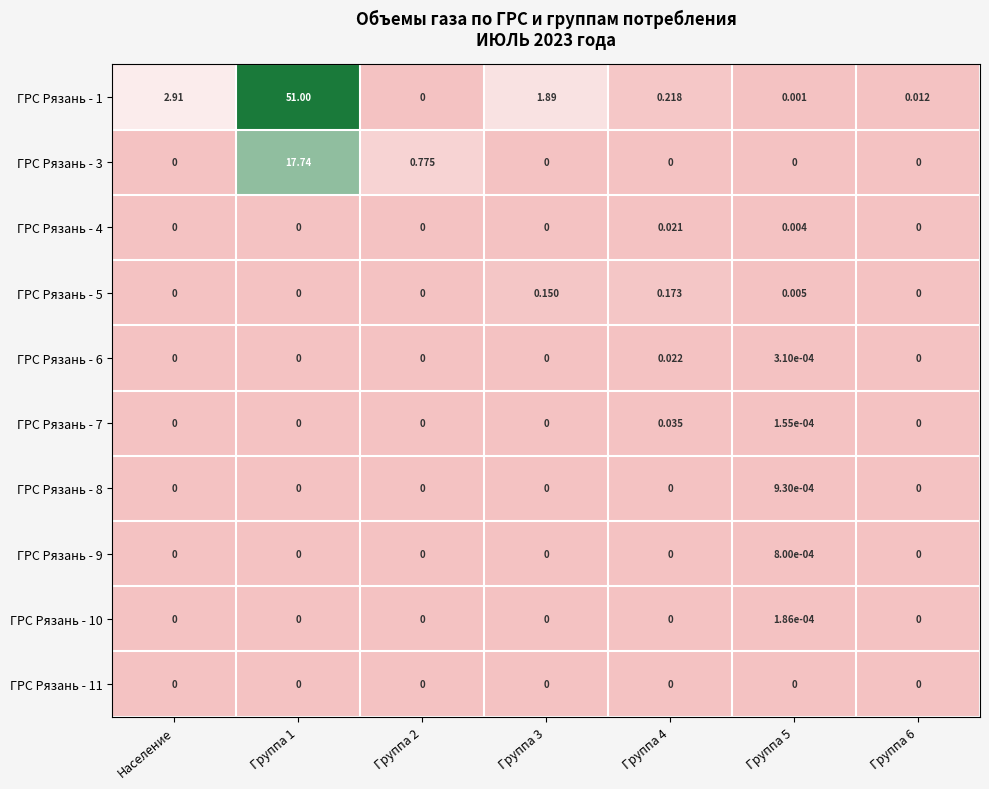

At which category is the sum across all series the highest?

Группа 1